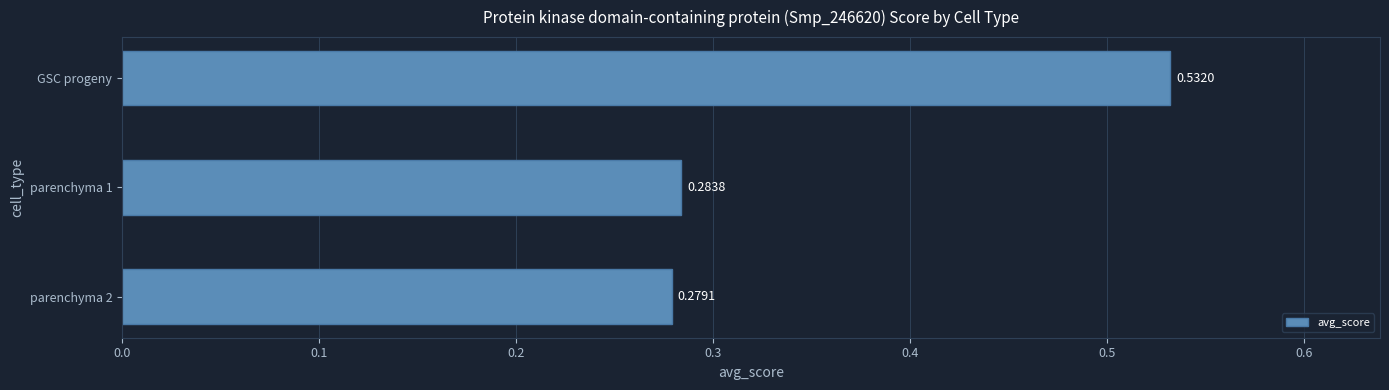

Which has a higher value, parenchyma 2 or GSC progeny?

GSC progeny